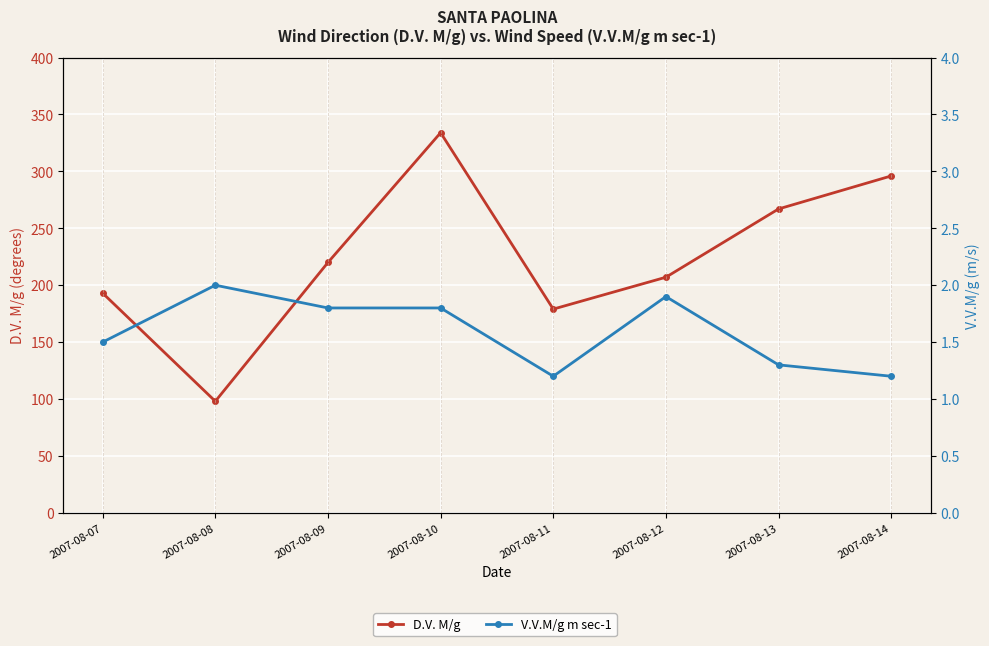

Reading left to right, what are all the values shown in this chart?

D.V. M/g: 193.0	98.0	220.0	334.0	179.0	207.0	267.0	296.0
V.V.M/g m sec-1: 1.5	2.0	1.8	1.8	1.2	1.9	1.3	1.2